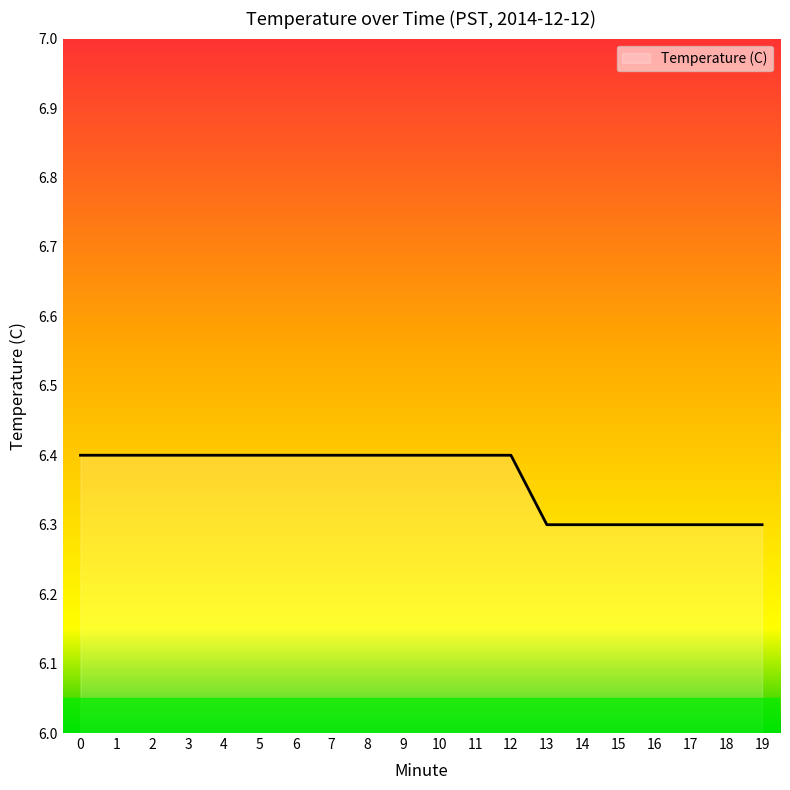

What is the smallest value displayed?

6.3